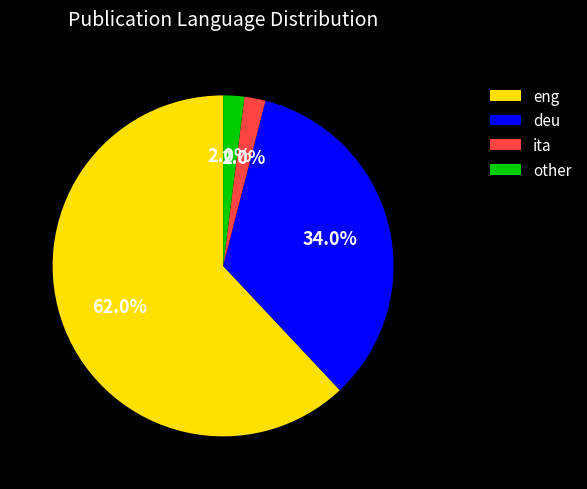

What is the ratio of the value at deu to the value at other?

17.0